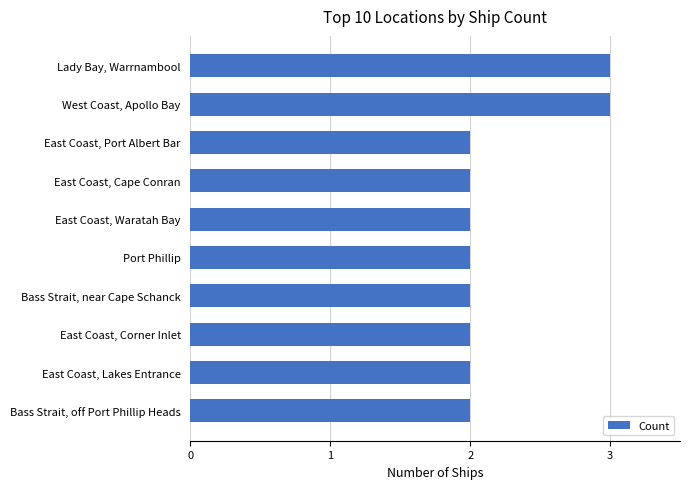

How many bars are there in total?

10